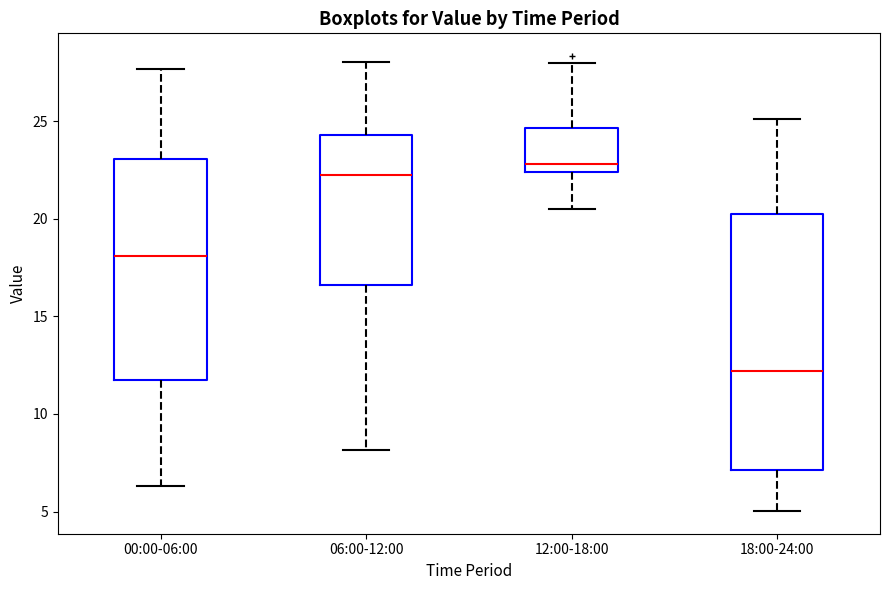

Reading left to right, transcribe this box plot: for each box, give where its median line is, the range the box spans, and where its two whiskers end, as read against the y-axis. The values are not printed on the chart, so give them approximately, as read against the axis.

00:00-06:00: median 18.0, box 11.5 to 23.0, whiskers 6.5 to 27.5
06:00-12:00: median 22.0, box 16.5 to 24.5, whiskers 8.0 to 28.0
12:00-18:00: median 23.0, box 22.5 to 24.5, whiskers 20.5 to 28.0
18:00-24:00: median 12.0, box 7.0 to 20.0, whiskers 5.0 to 25.0